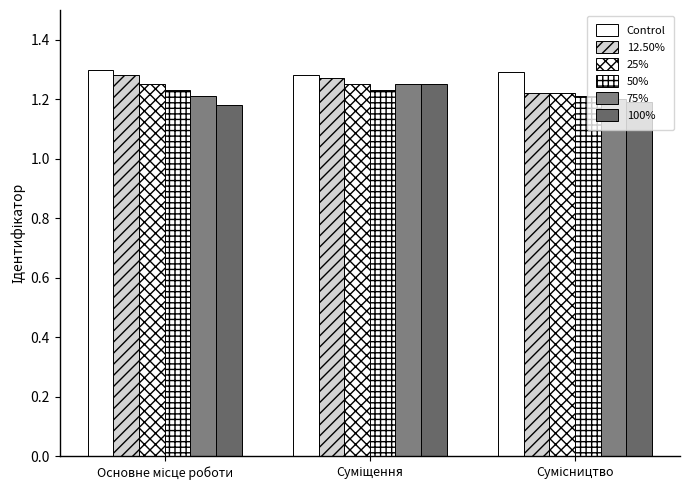

Does the chart contain any negative values?

No